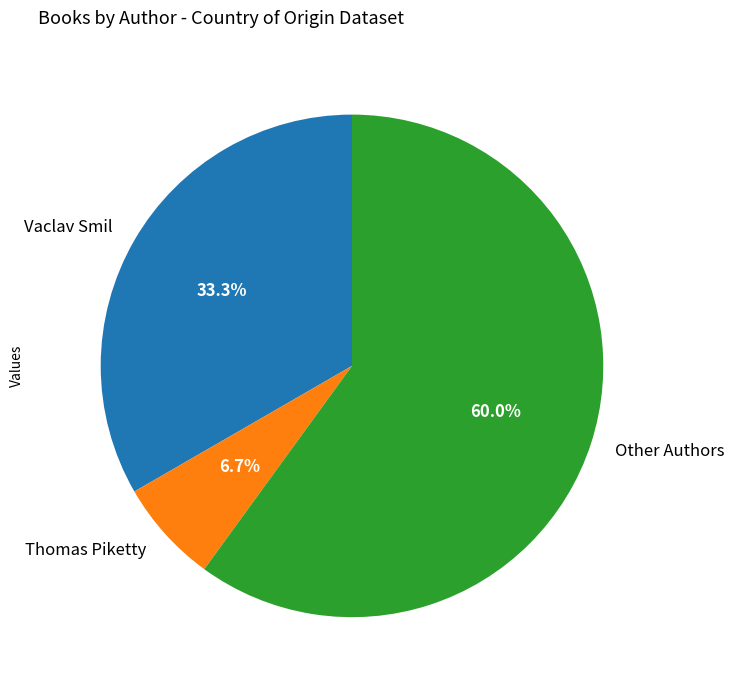

Which slice is the largest?

Other Authors